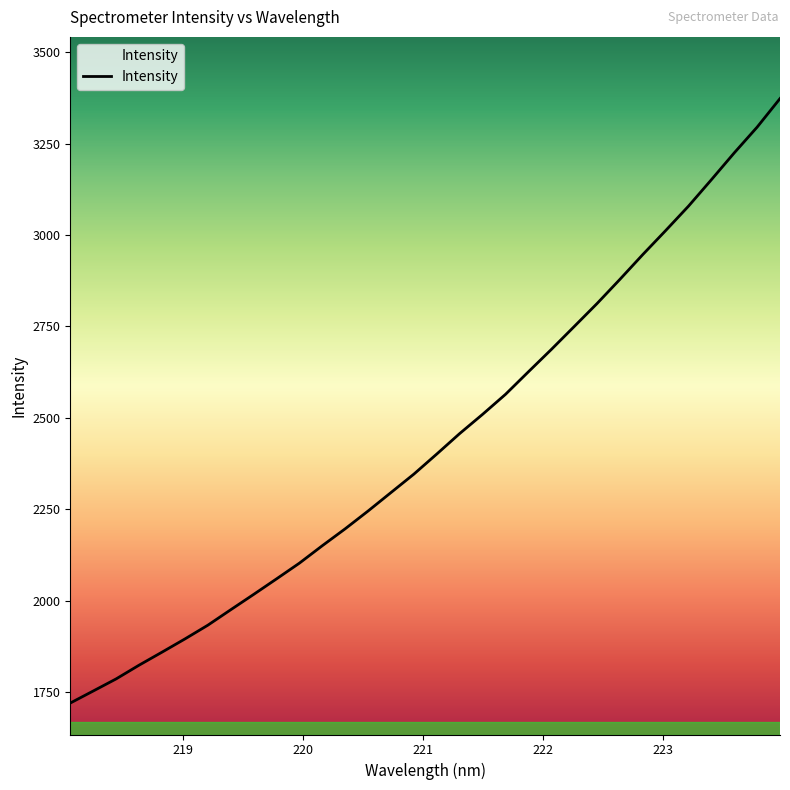

What is the difference between the maximum and minimum values?

1653.0